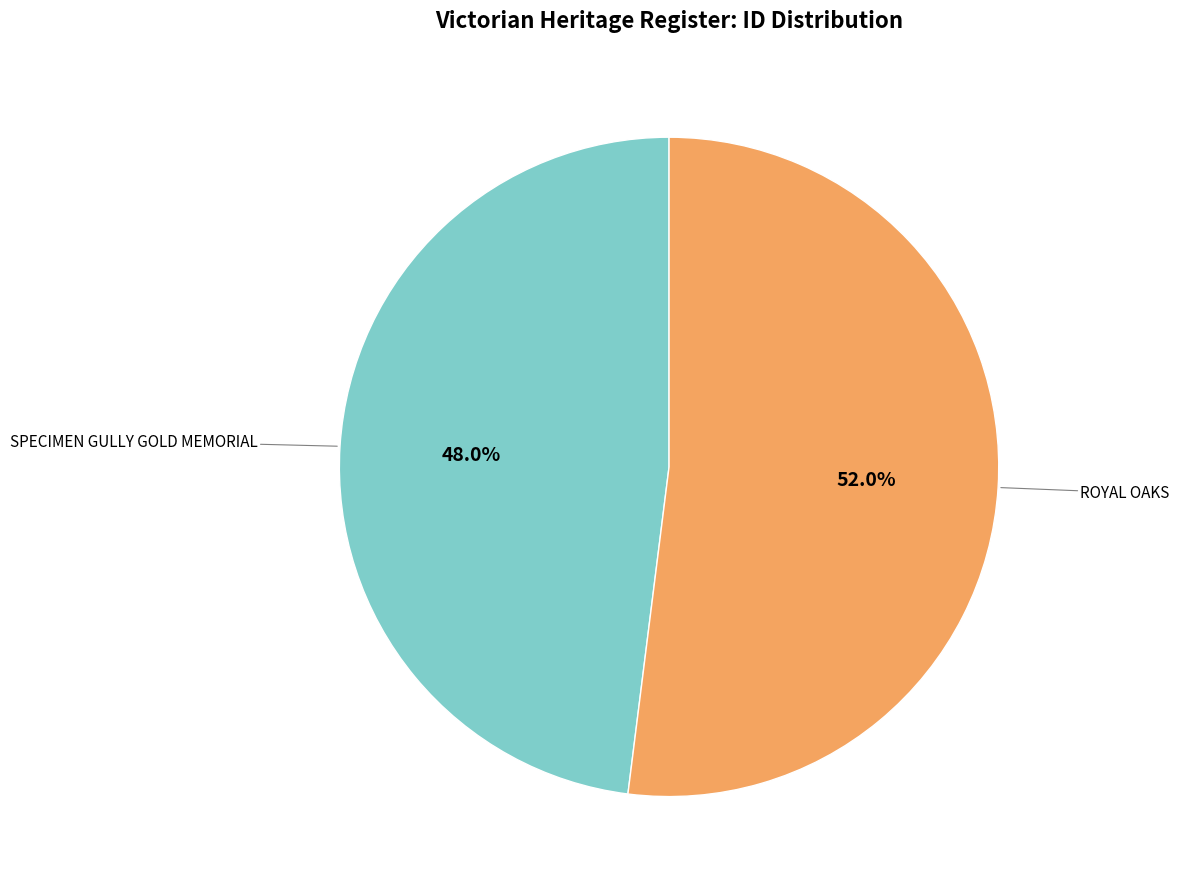

Does any single category account for the majority?

Yes